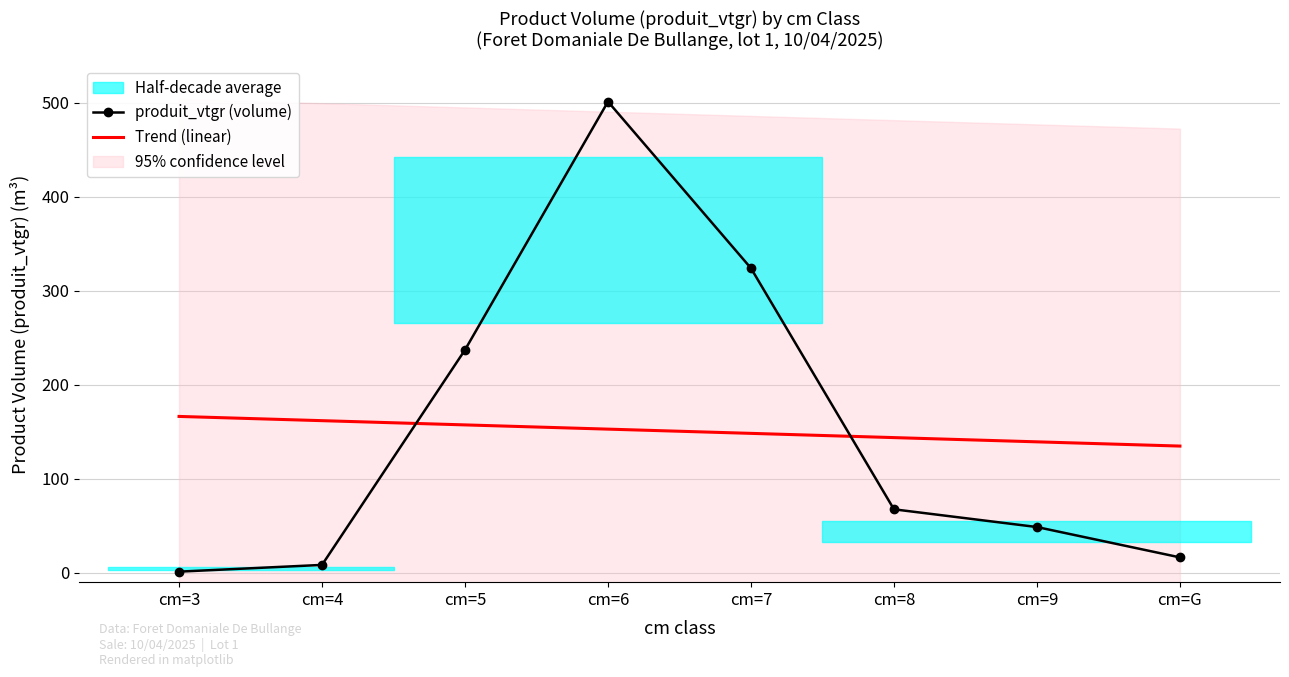

What position from the right is cm=3?

8